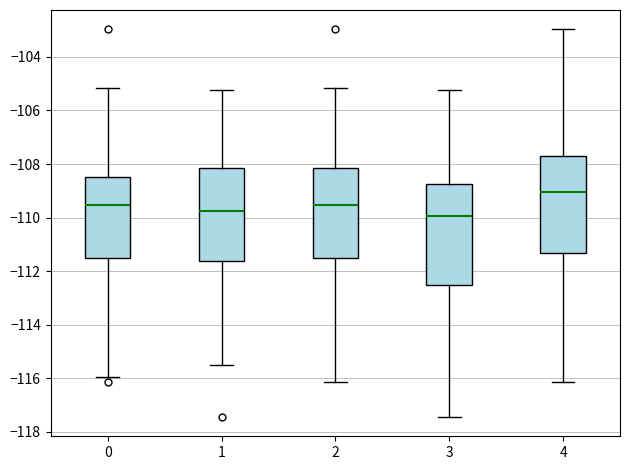

Reading left to right, read every box against the y-axis: the position of its median line, the range the box covers, and the ends of its whiskers. The values are not printed on the chart, so give them approximately, as read against the axis.

0: median -109.6, box -111.6 to -108.4, whiskers -116.0 to -105.2
1: median -109.8, box -111.6 to -108.2, whiskers -115.4 to -105.2
2: median -109.6, box -111.6 to -108.2, whiskers -116.2 to -105.2
3: median -110.0, box -112.6 to -108.8, whiskers -117.4 to -105.2
4: median -109.0, box -111.4 to -107.6, whiskers -116.2 to -103.0